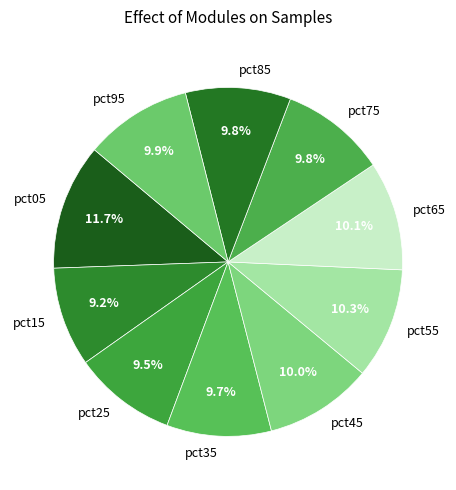

Combined, what portion of the pie is pct75 and pct65?

19.9%